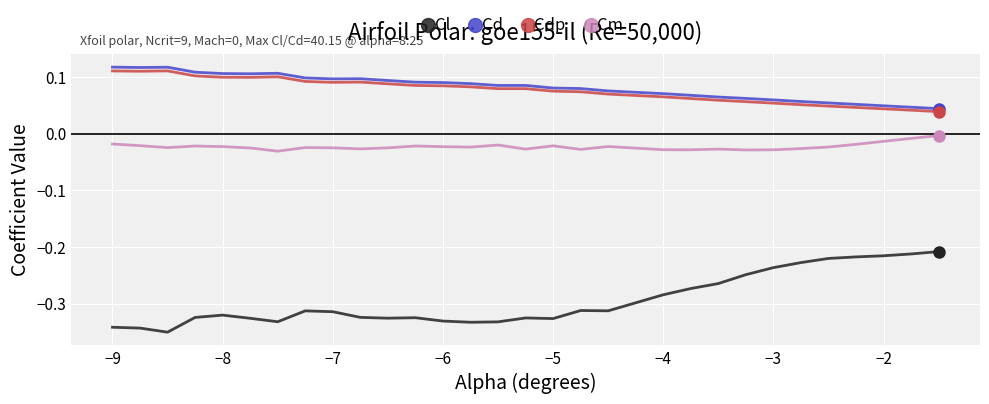

Which series has the widest spread of values?

Cl